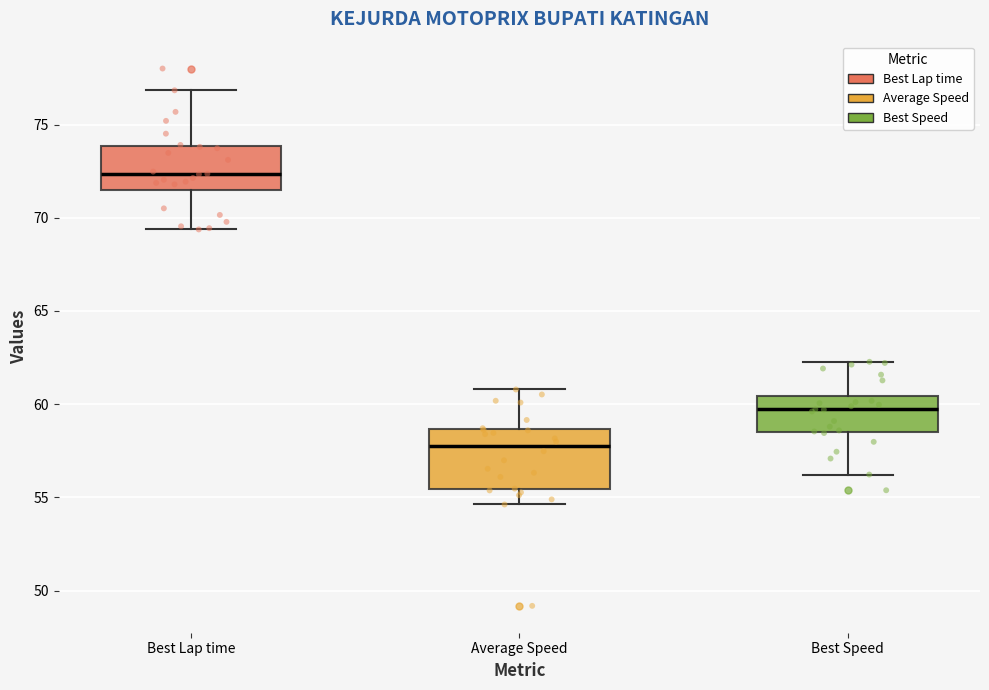

Where does the lower whisker of the box for Best Speed end on the y-axis? The values are not printed on the chart, so give them approximately, as read against the axis.

56.0